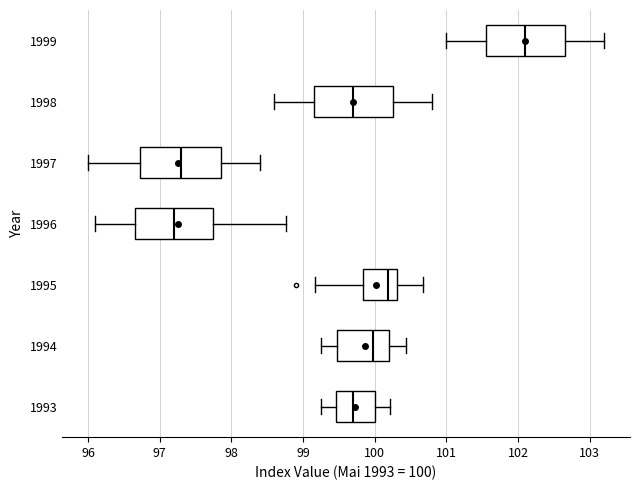

Where does the right whisker of the box at y = 1998 end on the x-axis? The values are not printed on the chart, so give them approximately, as read against the axis.

100.8